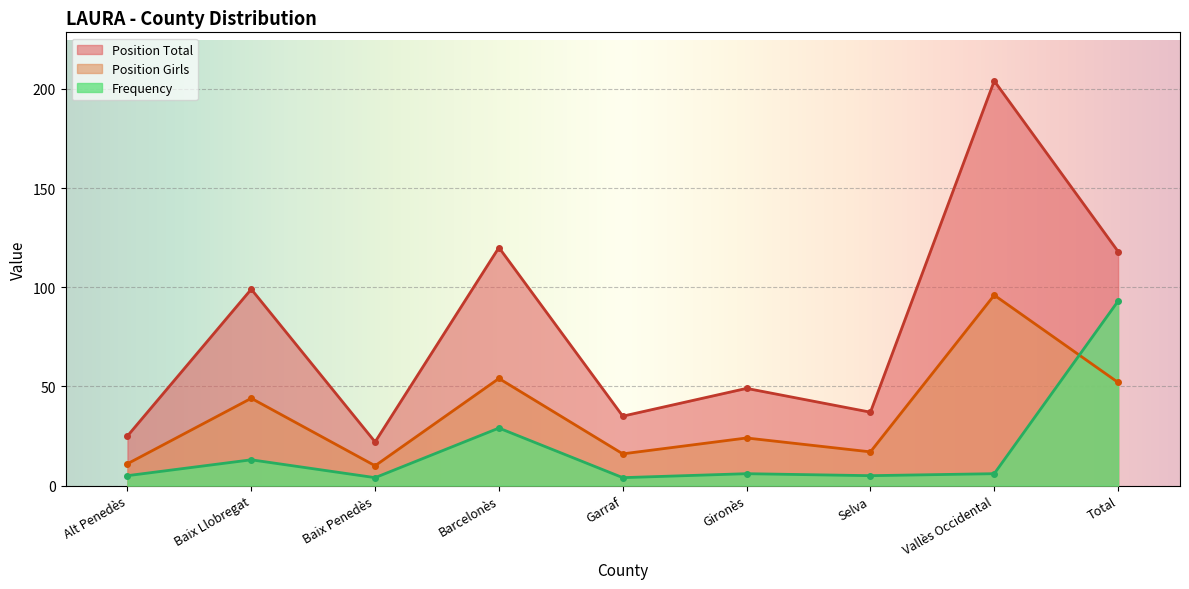

Which category has the lowest value across all series?

Baix Penedès